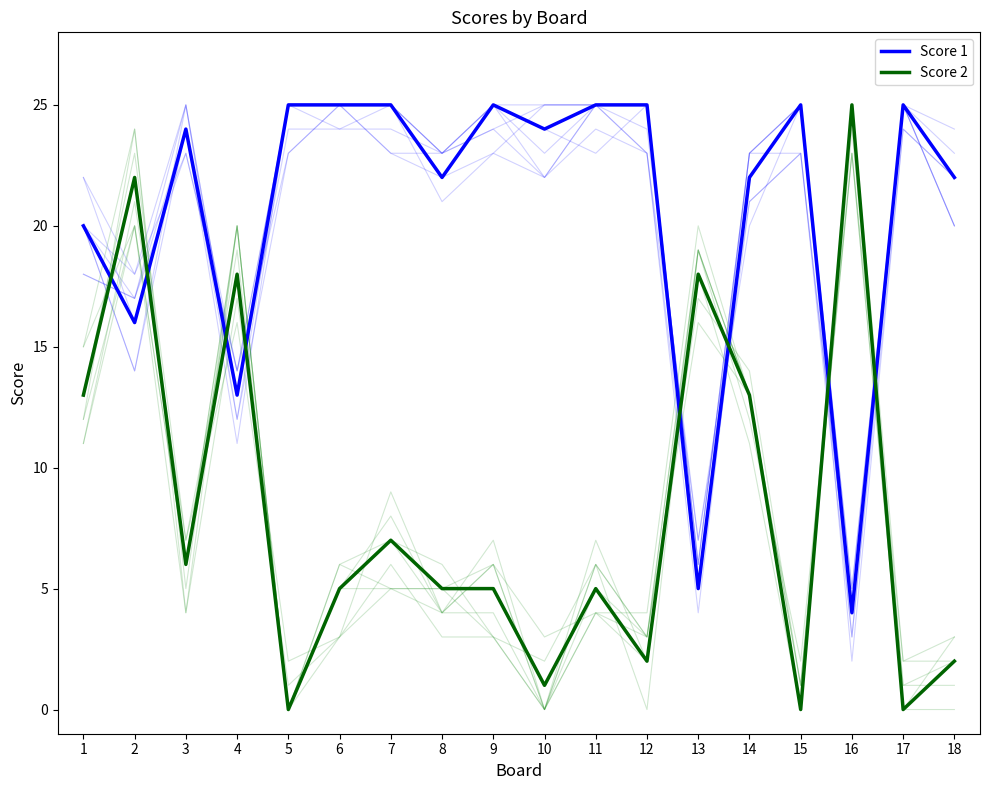

Reading right to left, what are all the values shown in this chart?

Score 1: 18=22	17=25	16=4	15=25	14=22	13=5	12=25	11=25	10=24	9=25	8=22	7=25	6=25	5=25	4=13	3=24	2=16	1=20
Score 2: 18=2	17=0	16=25	15=0	14=13	13=18	12=2	11=5	10=1	9=5	8=5	7=7	6=5	5=0	4=18	3=6	2=22	1=13